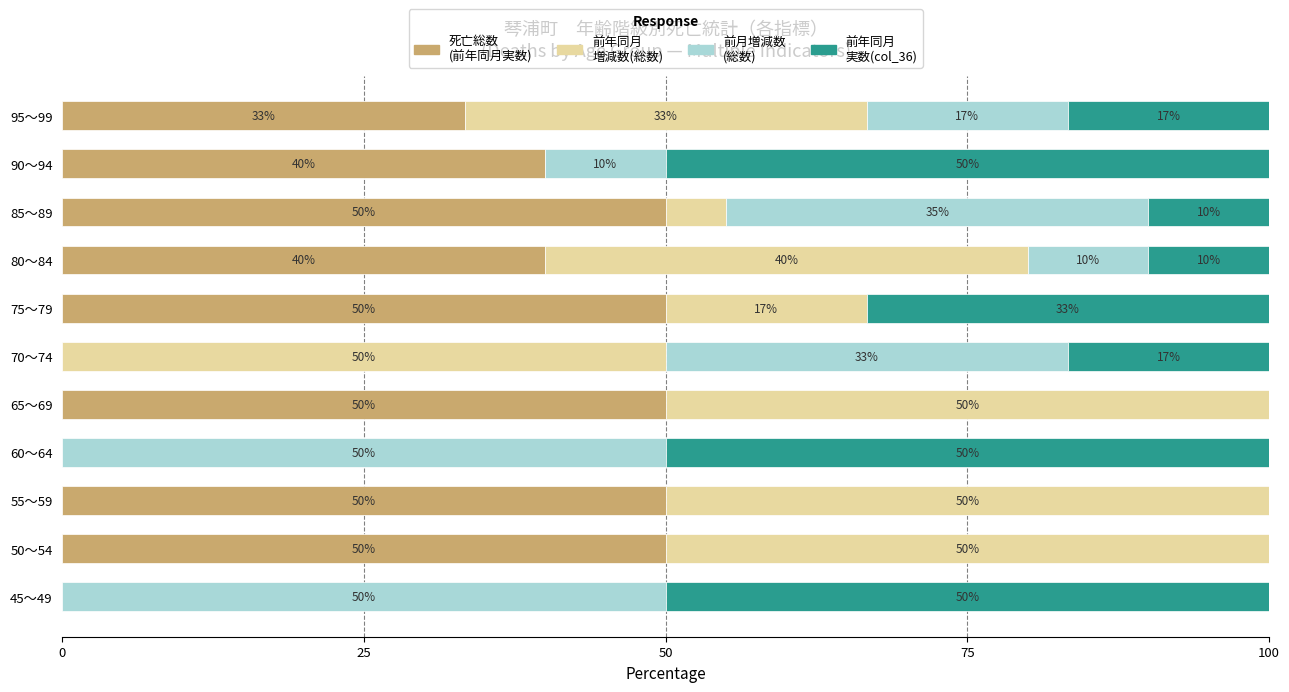

What is the total value across all series at 50～54?

100.0